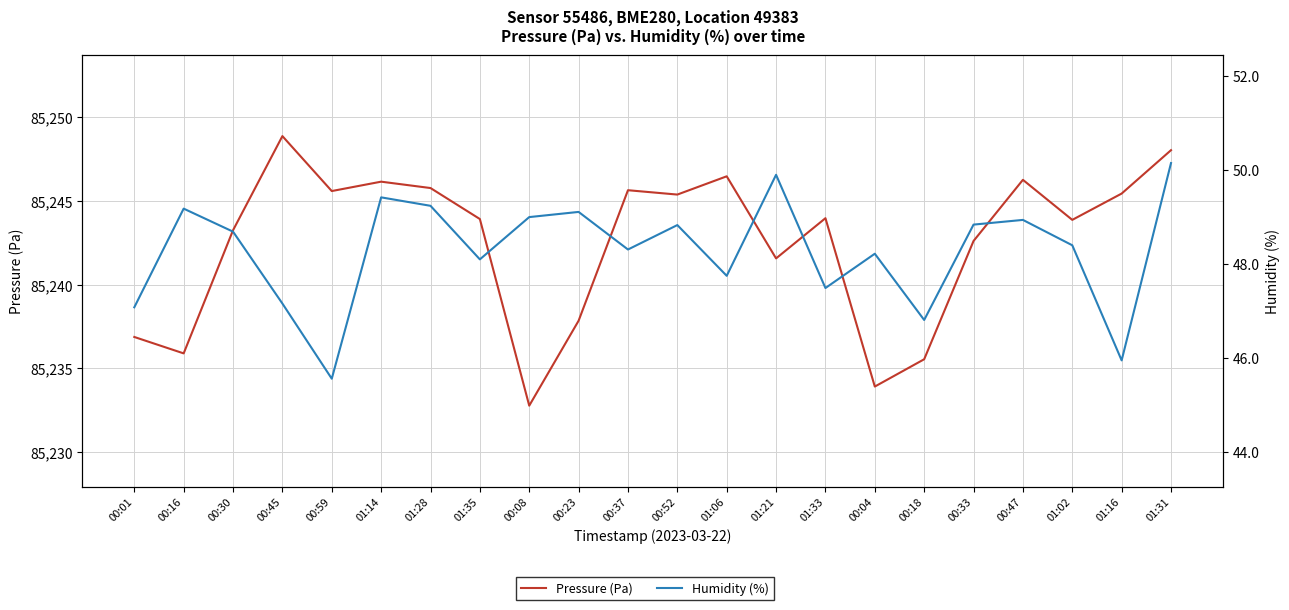

True or false: Humidity (%) and Pressure (Pa) intersect in this chart.

False